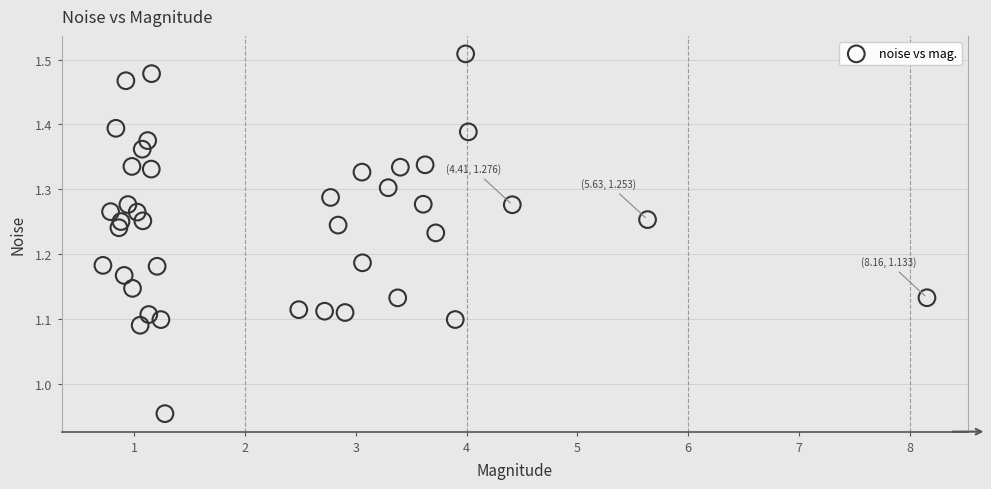

What is the range of X values (max minus min)?

7.4